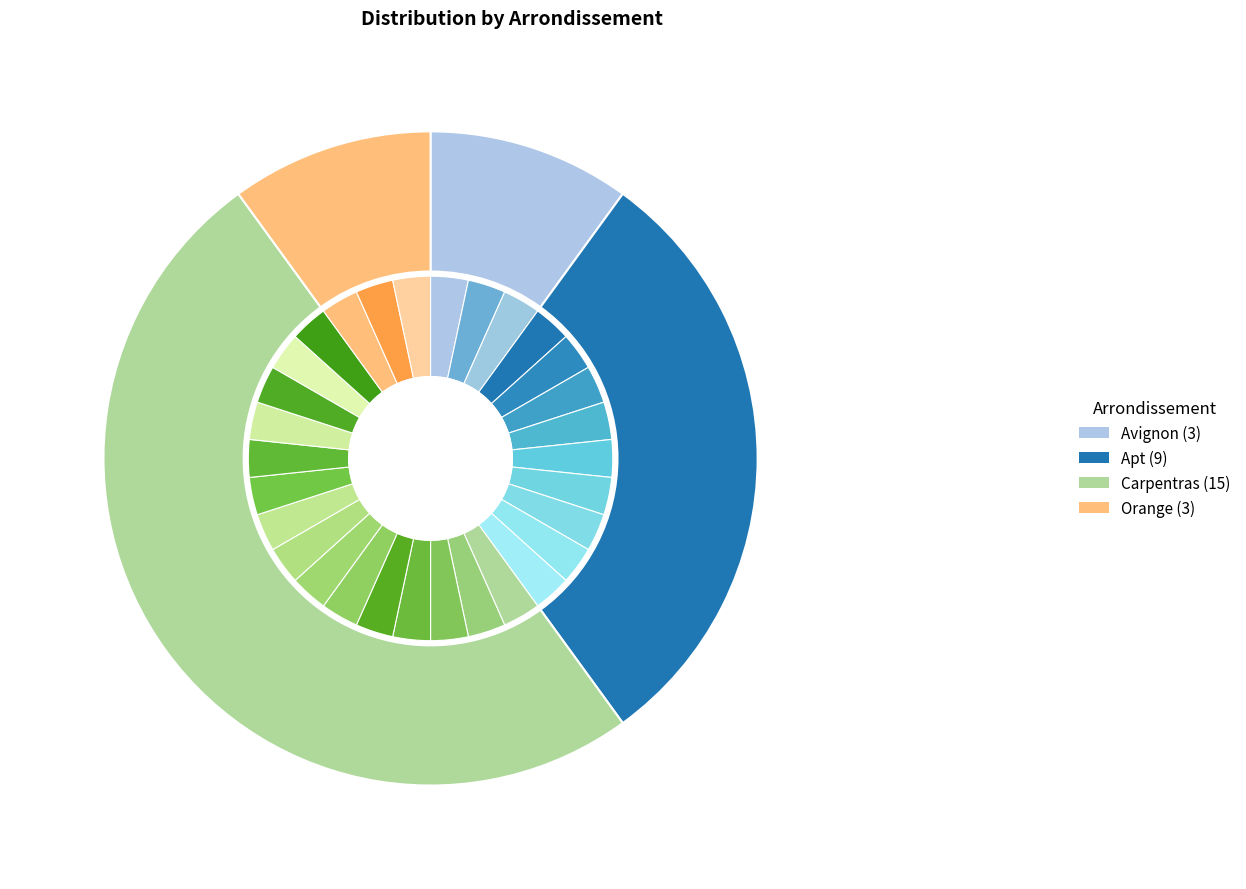

How many slices are in this pie chart?

4